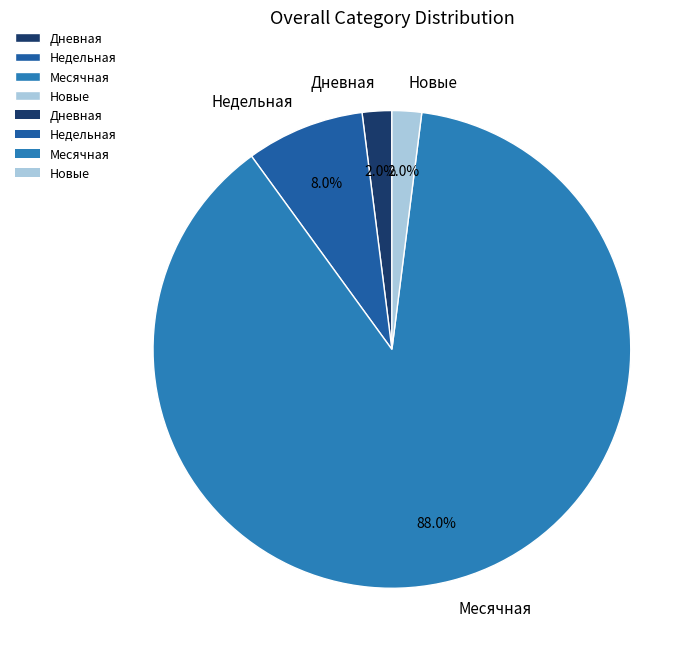

Approximately how many times larger is the value at Месячная compared to Новые?

44.0